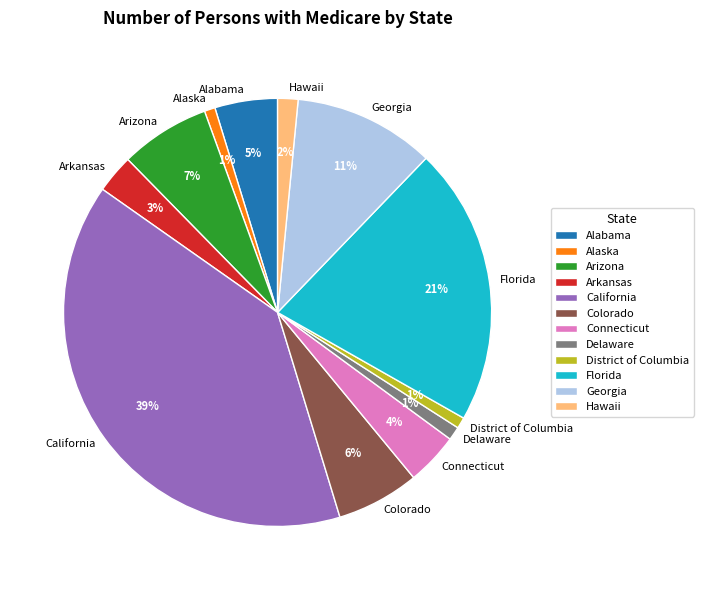

Is Arizona the majority of the pie?

No